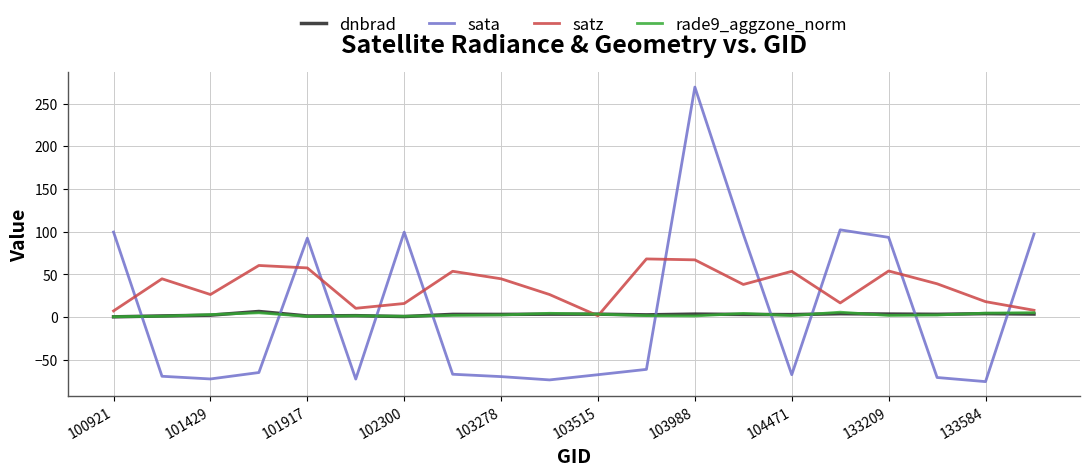

What is the maximum value shown in the chart?

269.2